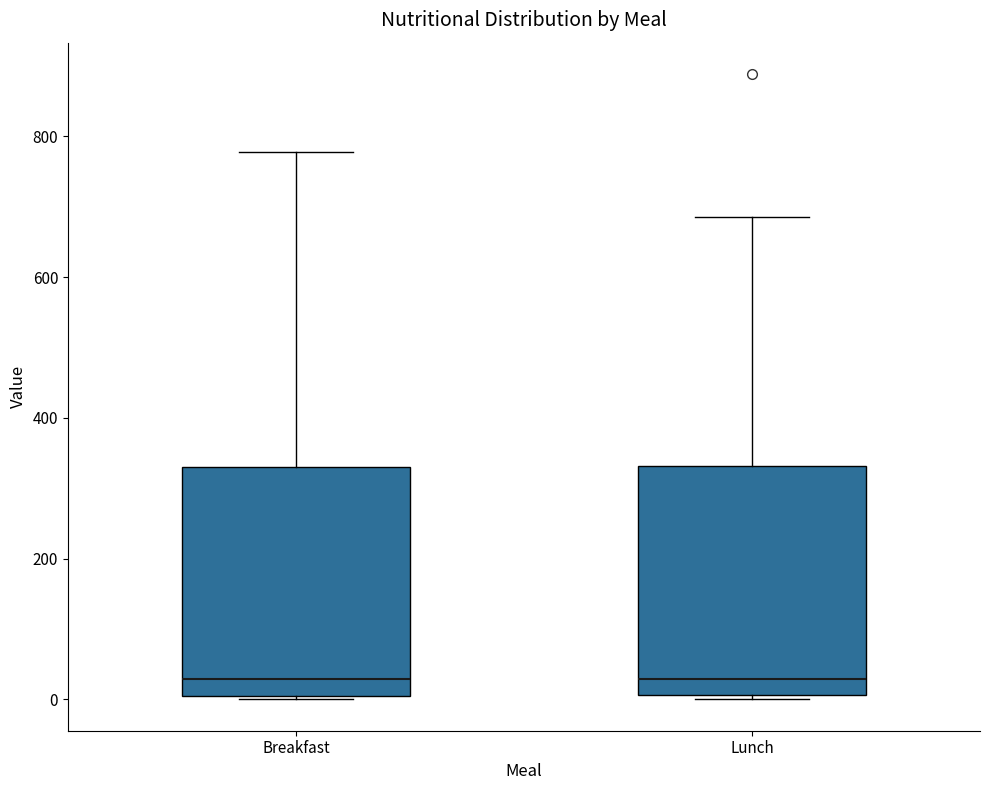

Reading left to right, read every box against the y-axis: the position of its median line, the range the box covers, and the ends of its whiskers. The values are not printed on the chart, so give them approximately, as read against the axis.

Breakfast: median 20, box 0 to 340, whiskers 0 to 780
Lunch: median 20, box 0 to 340, whiskers 0 to 680